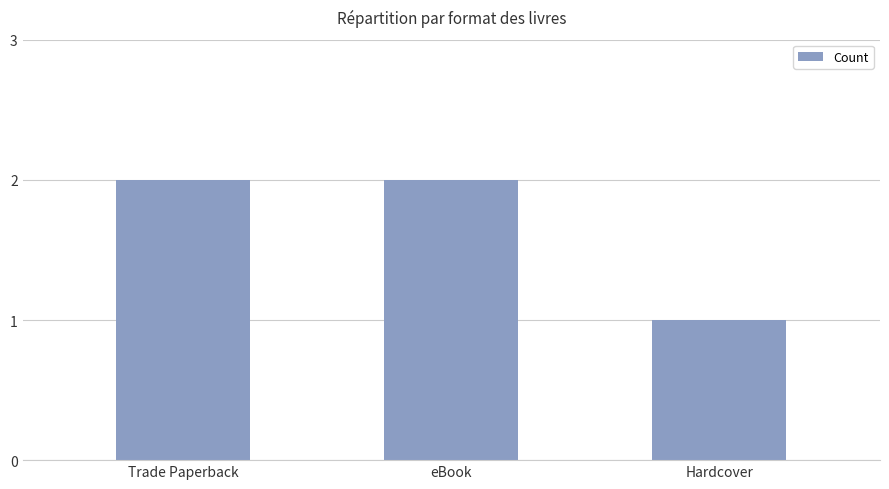

True or false: the data shows 1 at Trade Paperback.

False